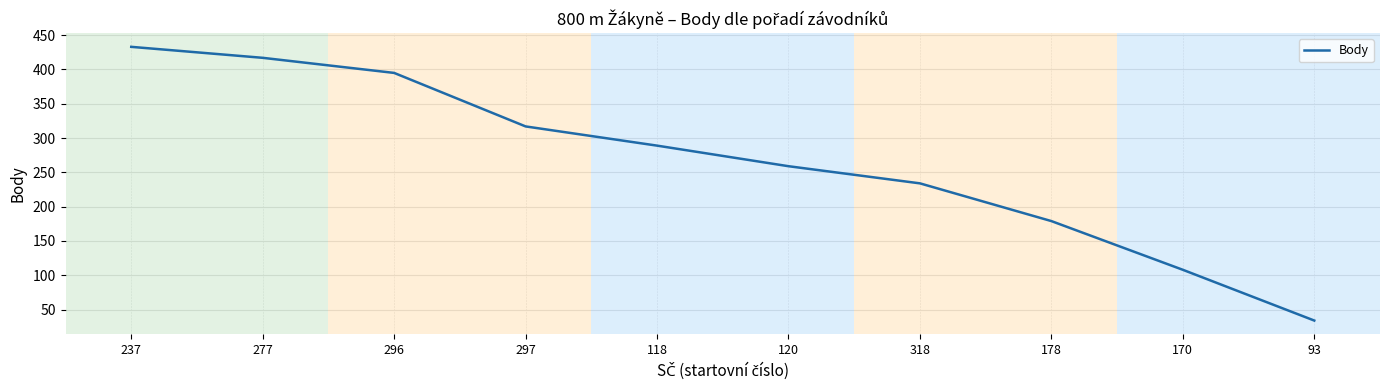

At which label does the data first exceed 289?

237